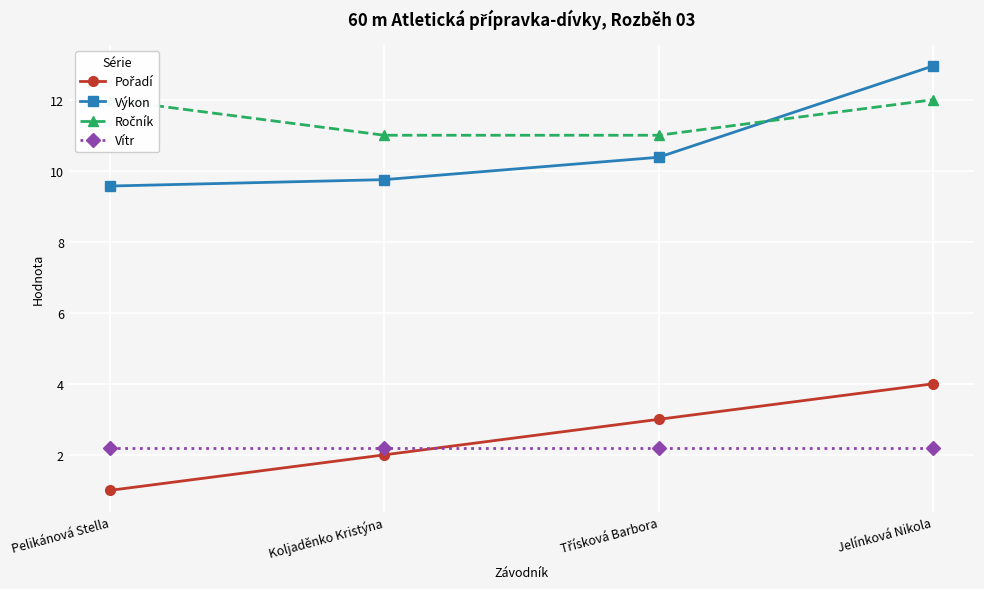

After their last crossing, which series has the higher values: Pořadí or Vítr?

Pořadí